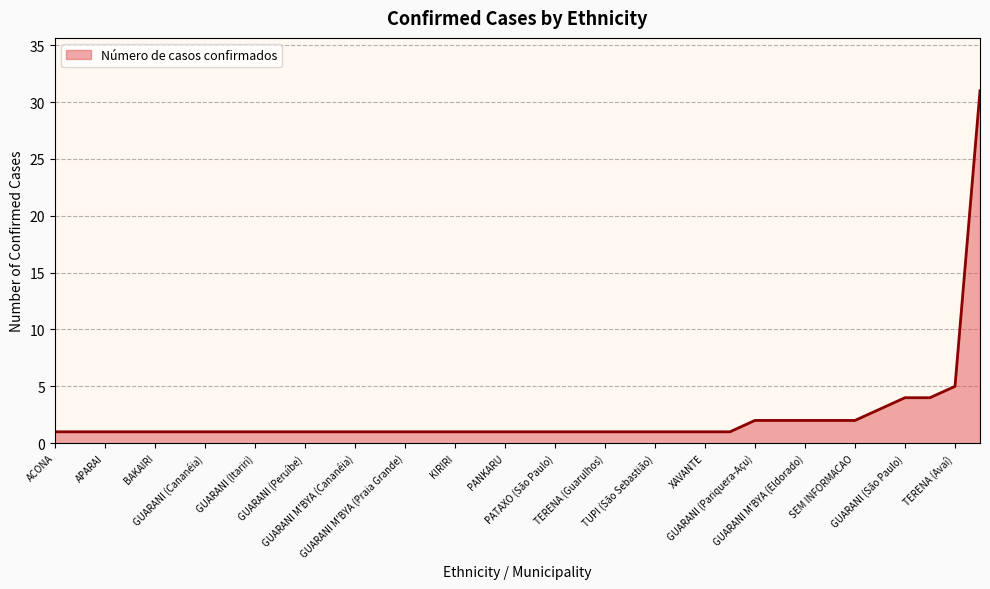

What is the difference between the maximum and minimum values?

30